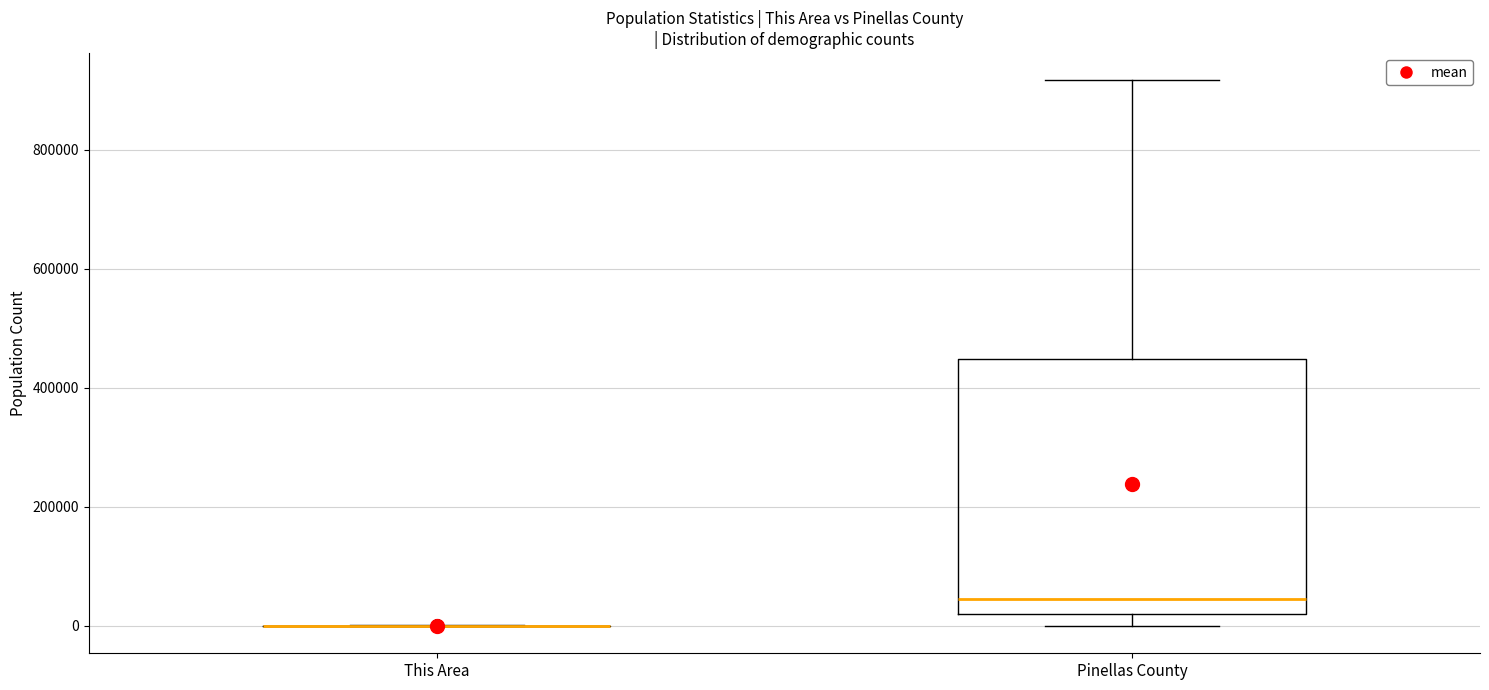

Reading left to right, read every box against the y-axis: the position of its median line, the range the box covers, and the ends of its whiskers. The values are not printed on the chart, so give them approximately, as read against the axis.

This Area: box collapsed to a line at 0, whiskers 0 to 0
Pinellas County: median 40000, box 20000 to 440000, whiskers 0 to 920000